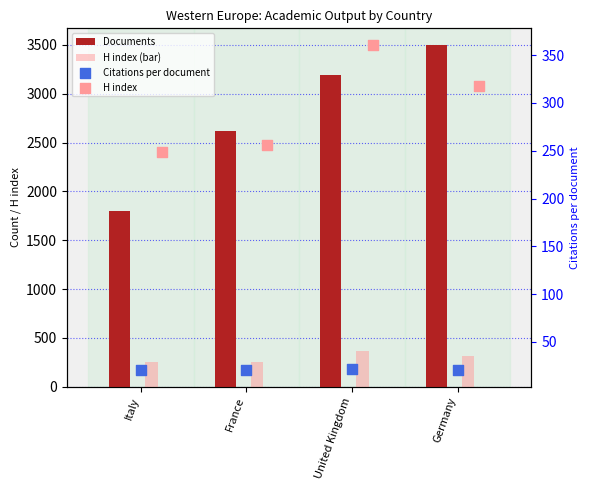

At how many categories does at least one series exceed 1835?

3